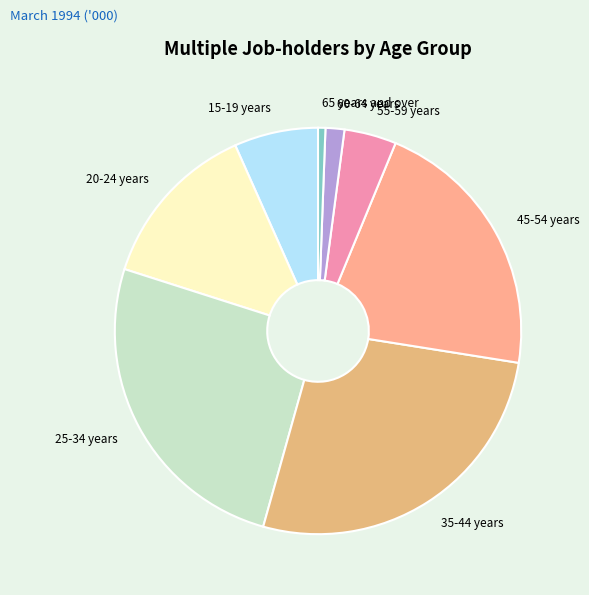

Which slice is the largest?

35-44 years